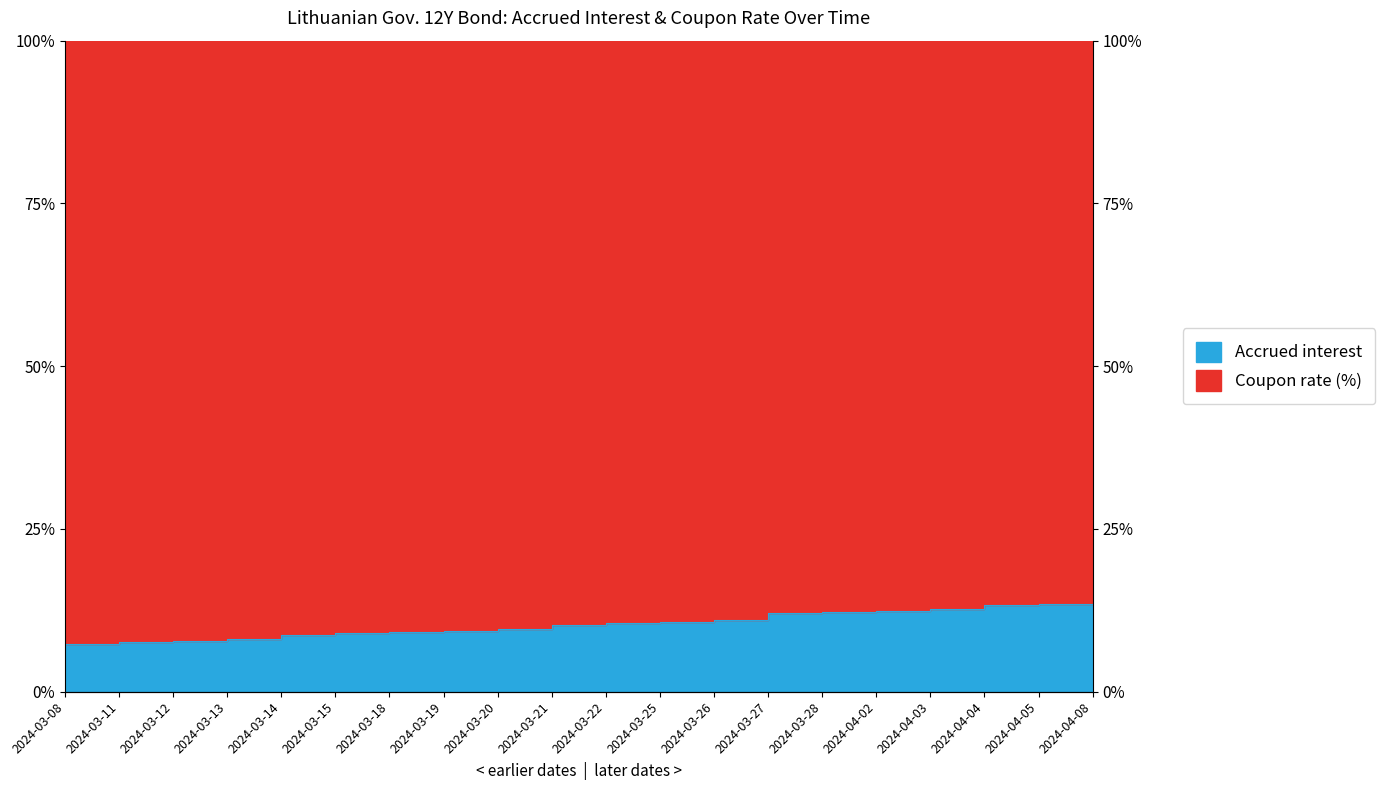

What is the smallest value displayed?

7.4